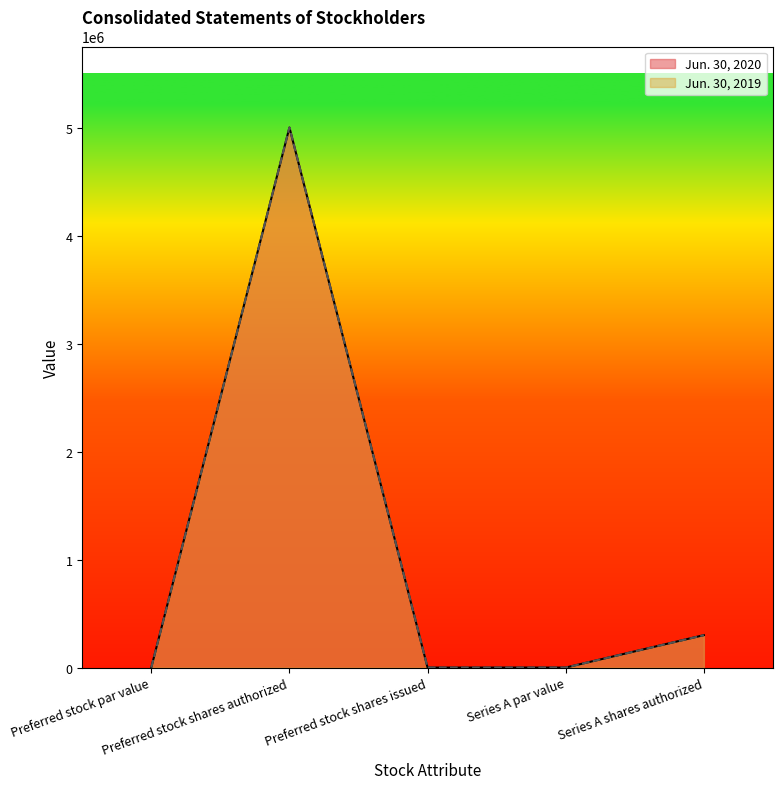

Reading right to left, transcribe all the data shown in this chart.

Jun. 30, 2020: 300000	0	0	5000000	0
Jun. 30, 2019: 300000	0	0	5000000	0